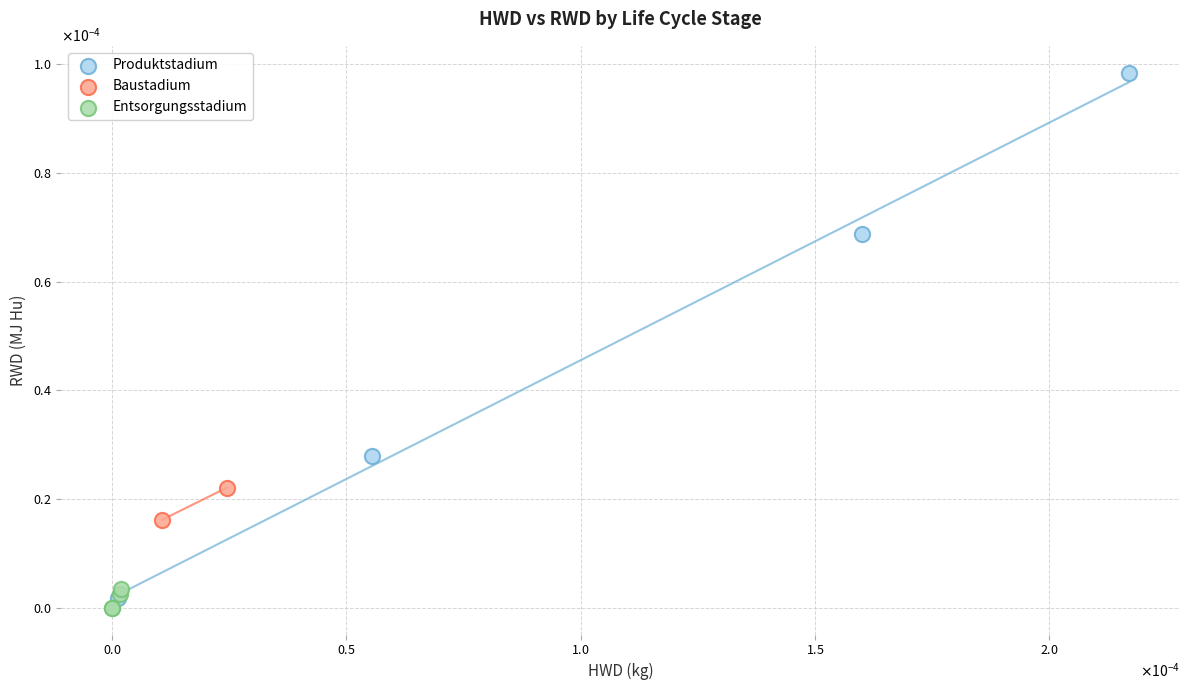

Which series has the largest Y range (max minus min)?

Produktstadium